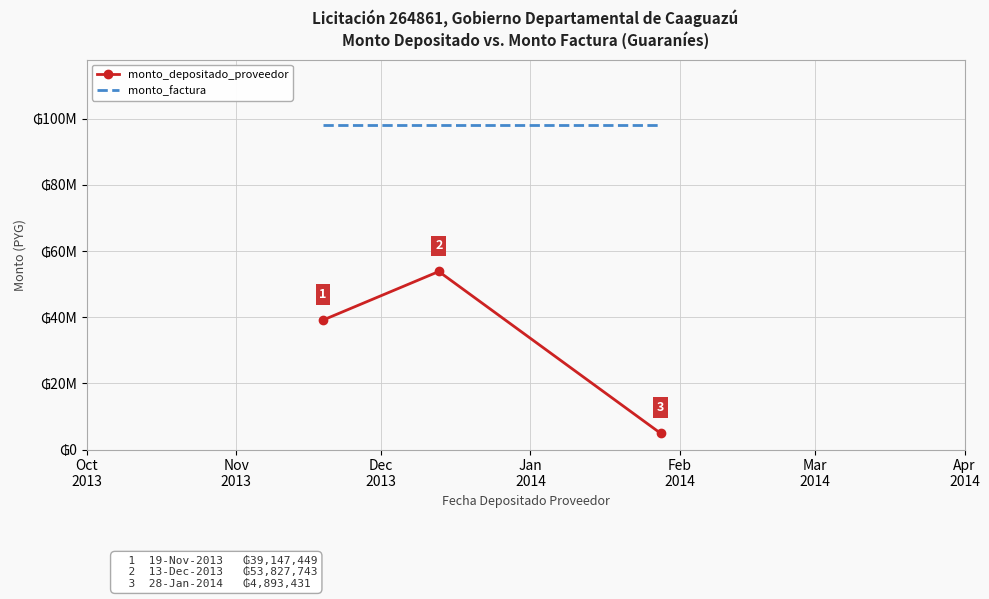

Reading left to right, extract all data points from this chart.

monto_depositado_proveedor: 39147449	53827743	4893431
monto_factura: 98225808	98225808	98225808